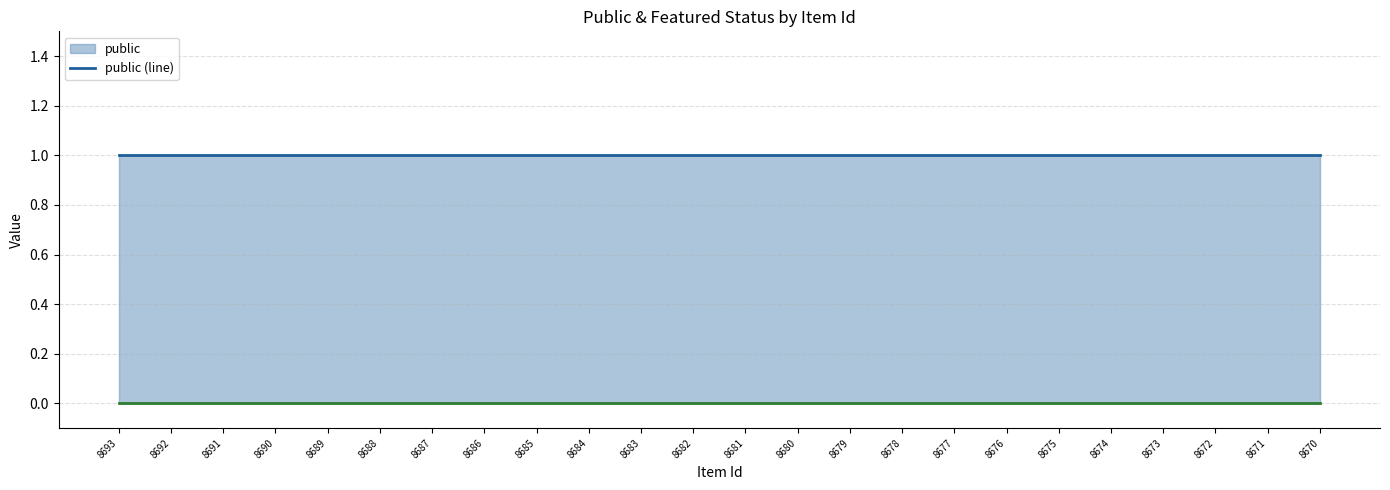

Is the value of featured (line) at 8690 greater than the value of public (line) at 8681?

No